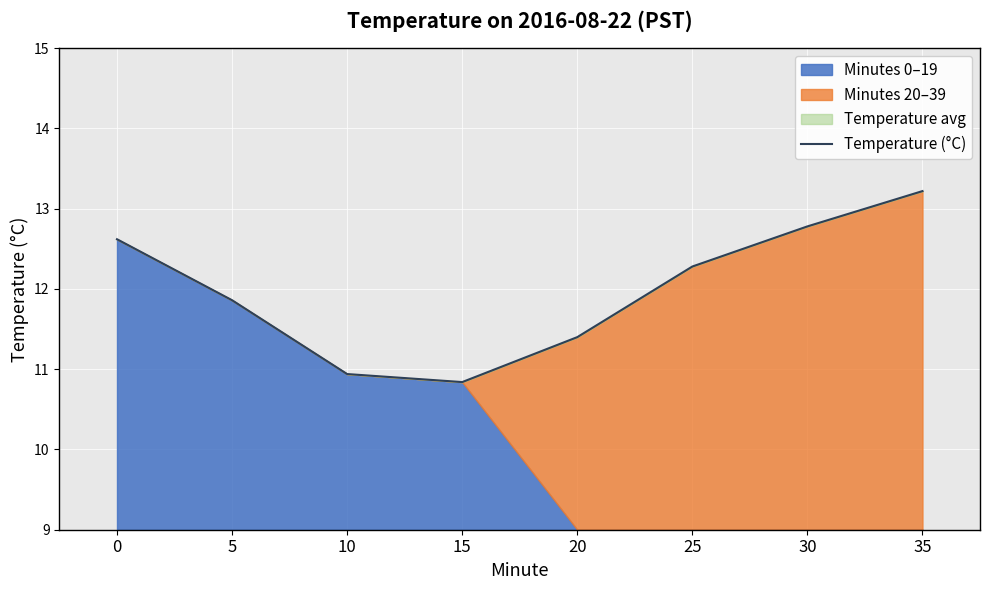

Where is the data nearest to the value 12?

5